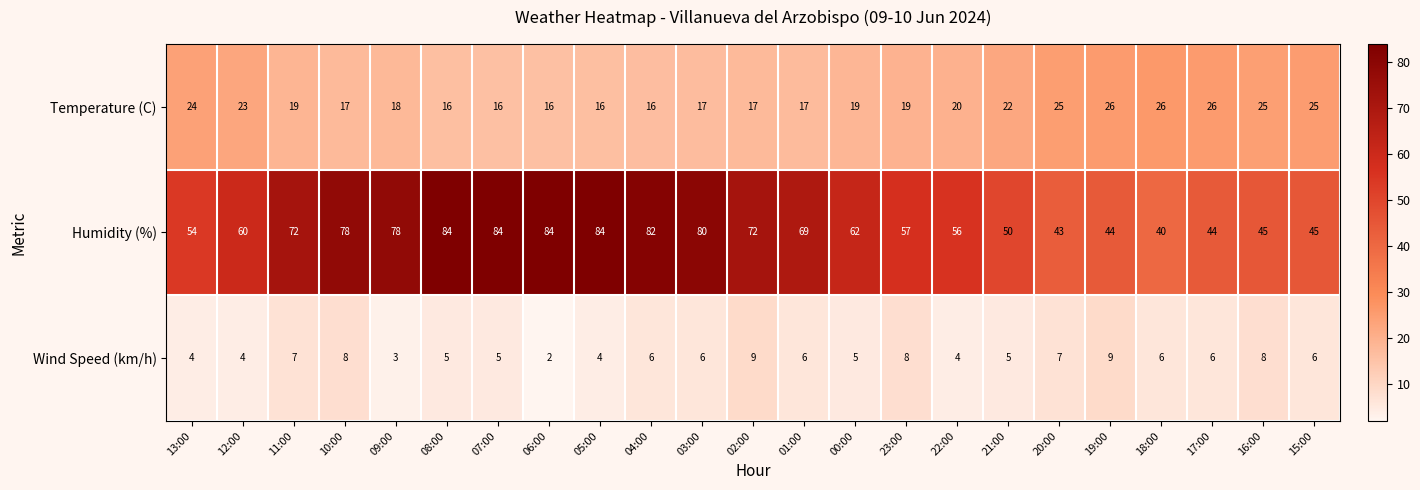

What is the greatest value displayed?

84